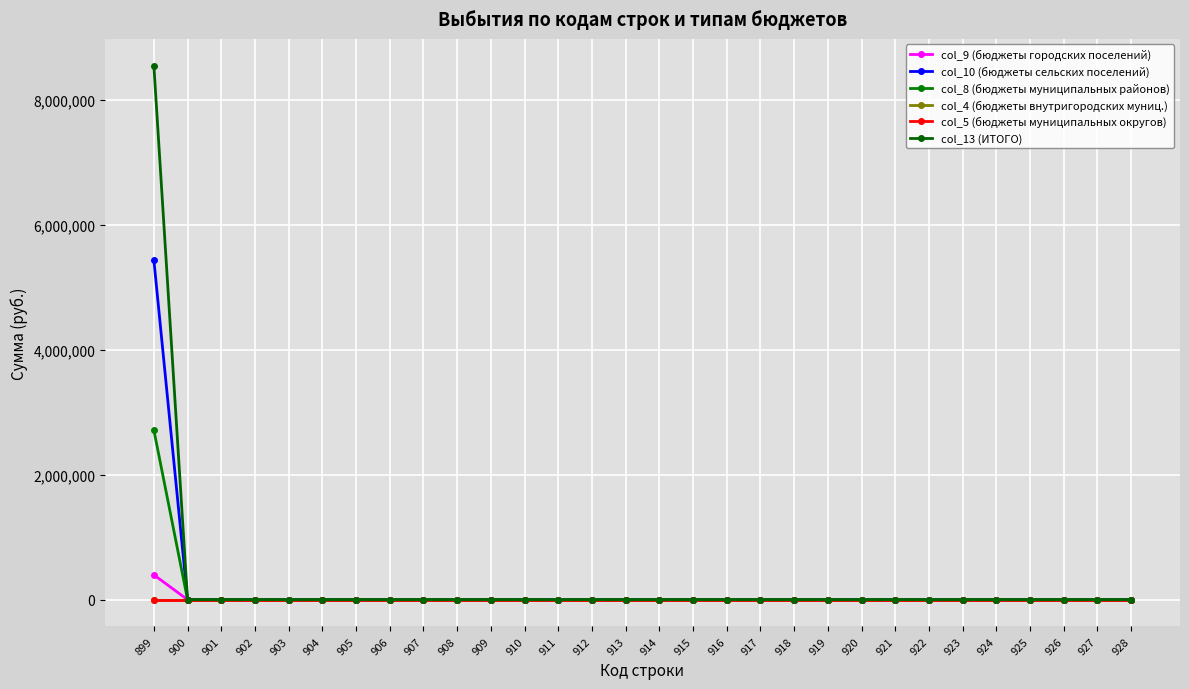

The col_13 (ИТОГО) series shows 0.0 at 902. True or false?

True